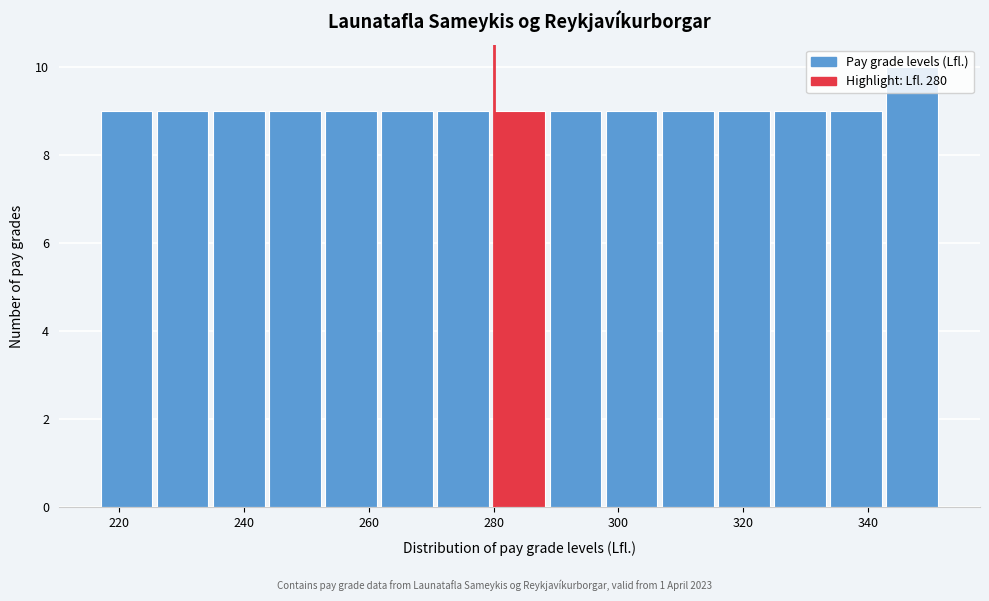

Reading left to right, transcribe this chart: for each bar, give the range it covers on the x-axis and its height. Neither the bar edges nor the heights are printed on the chart, so give them approximately, as read against the axes.

217 to 226: 9
226 to 235: 9
235 to 244: 9
244 to 253: 9
253 to 262: 9
262 to 271: 9
271 to 280: 9
280 to 289: 9
289 to 298: 9
298 to 307: 9
307 to 316: 9
316 to 325: 9
325 to 334: 9
334 to 343: 9
343 to 352: 10